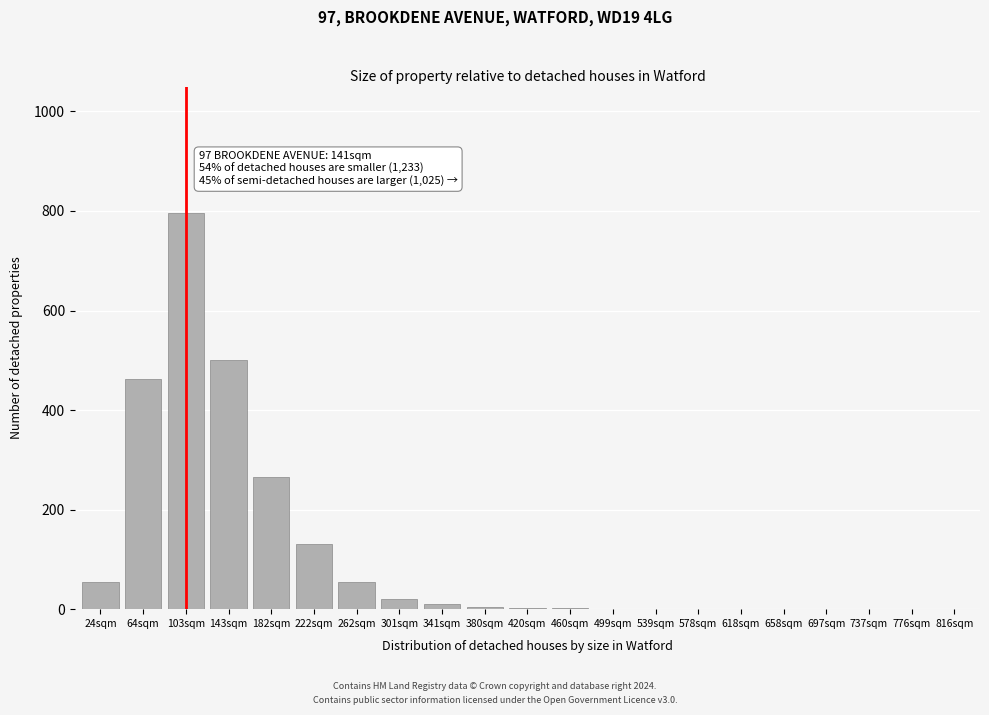

What is the maximum value shown in the chart?

795